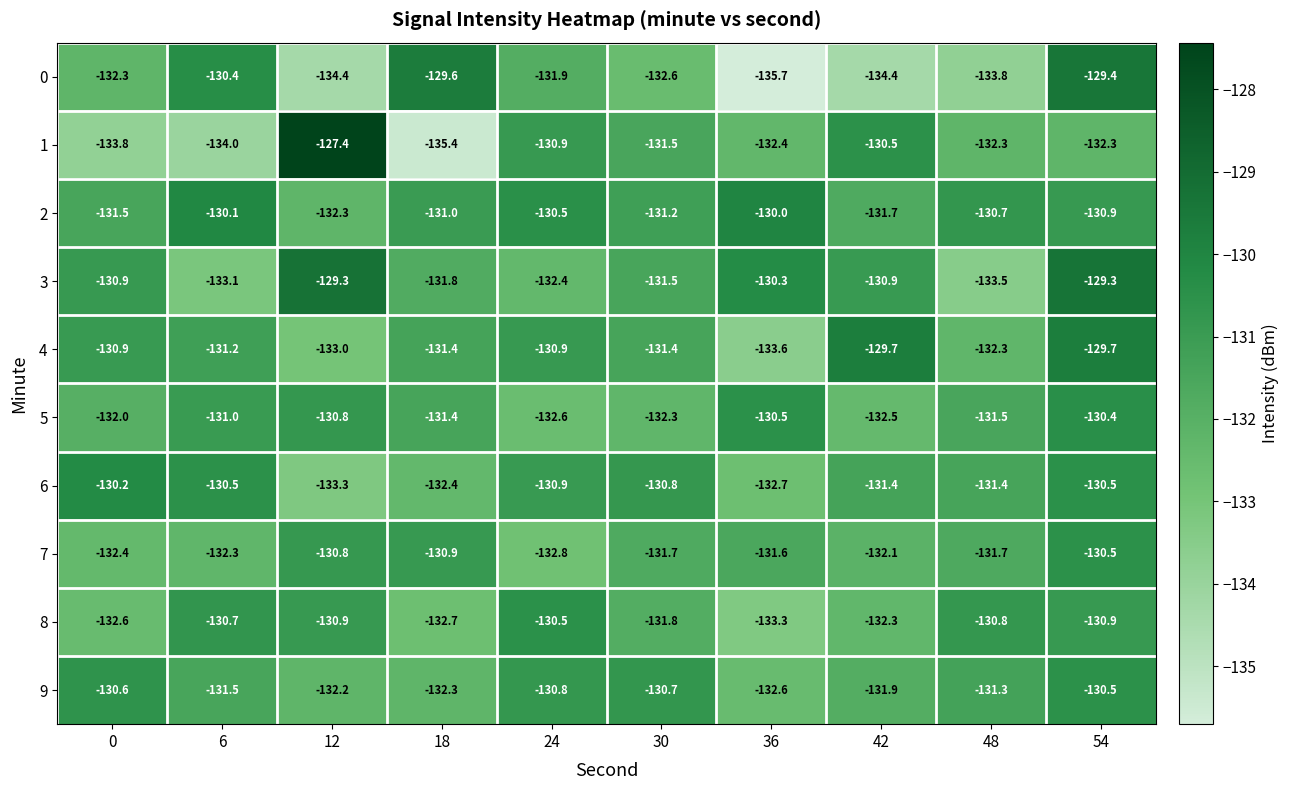

What is the maximum value shown in the chart?

-127.4